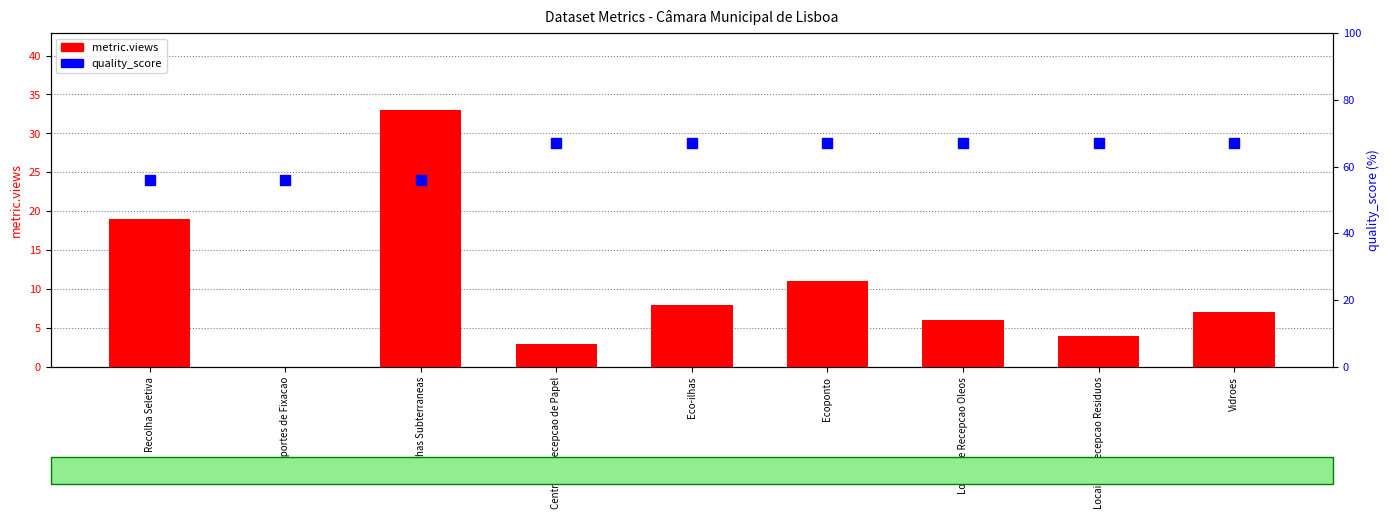

What are all the series names shown in the legend?

metric.views, quality_score